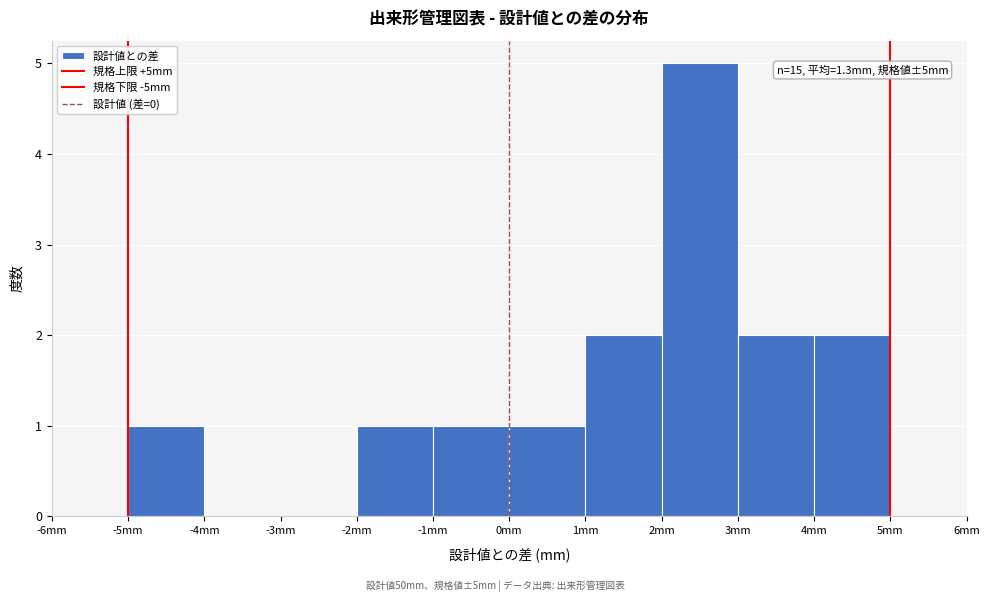

Over which range of the x-axis is the bar tallest?

2 to 3